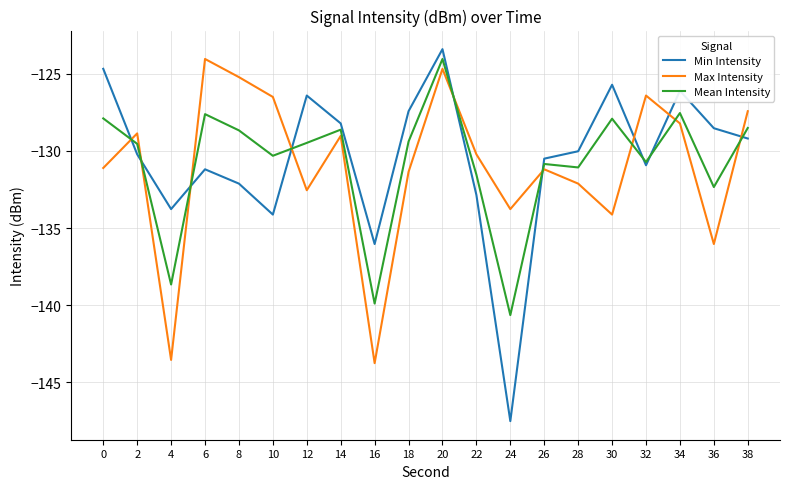

What is the total value across all series at 16?

-419.7